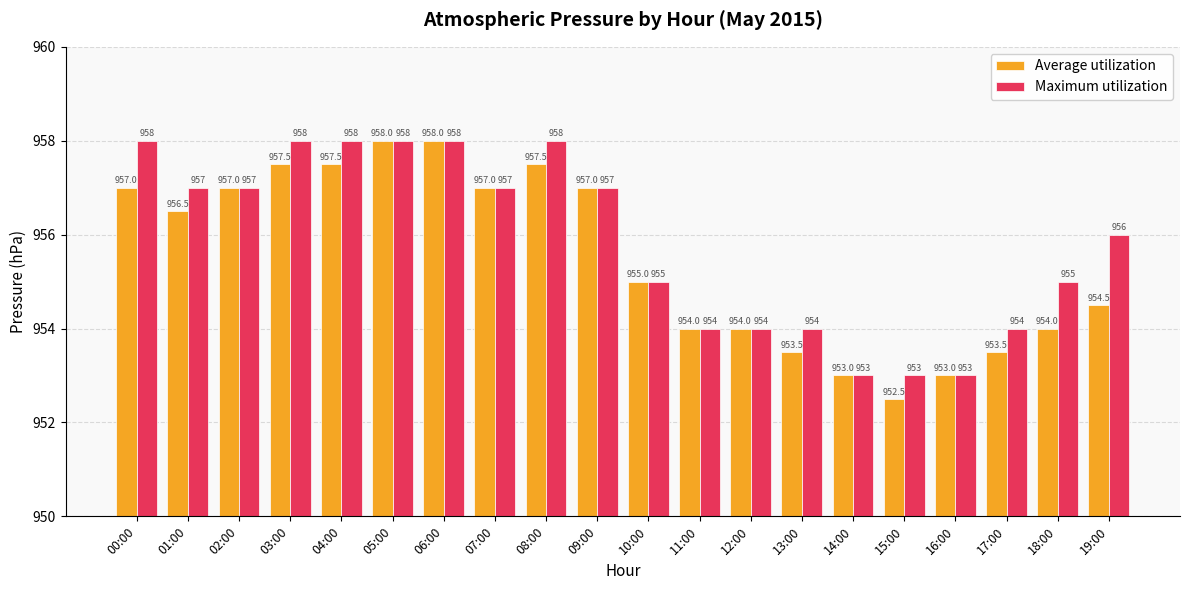

Reading left to right, list all the values displayed in this chart.

Average utilization: 957.0	956.5	957.0	957.5	957.5	958.0	958.0	957.0	957.5	957.0	955.0	954.0	954.0	953.5	953.0	952.5	953.0	953.5	954.0	954.5
Maximum utilization: 958.0	957.0	957.0	958.0	958.0	958.0	958.0	957.0	958.0	957.0	955.0	954.0	954.0	954.0	953.0	953.0	953.0	954.0	955.0	956.0